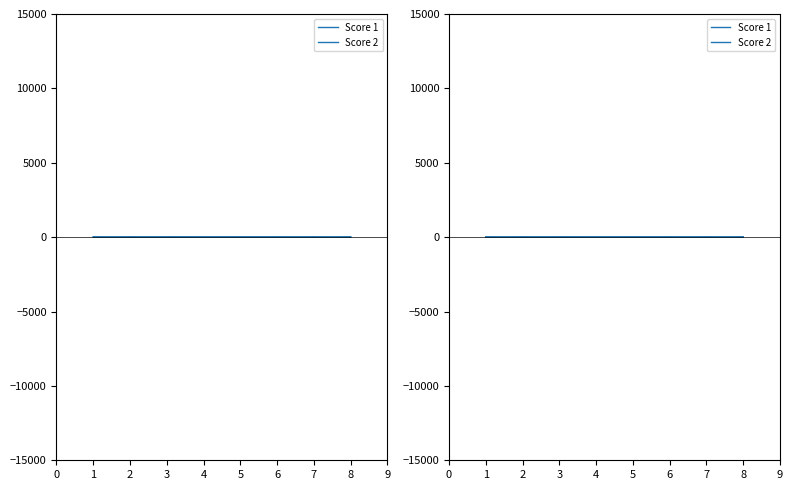

At which label is Score 1 closest to 12?

5